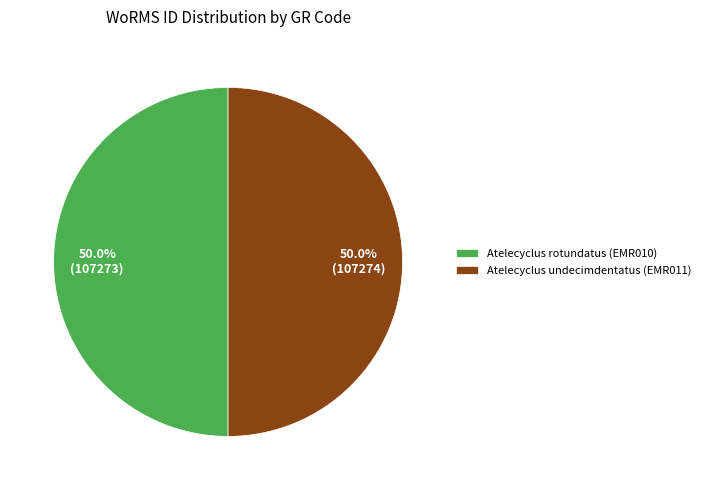

How many segments does this pie chart have?

2